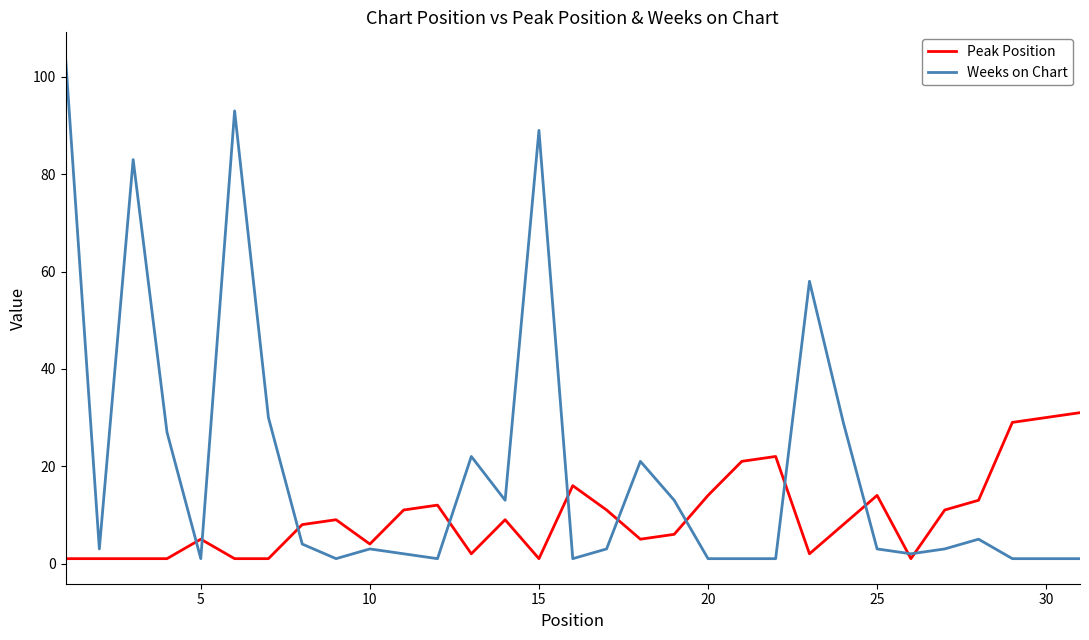

Which series has the largest range (max minus min)?

Weeks on Chart